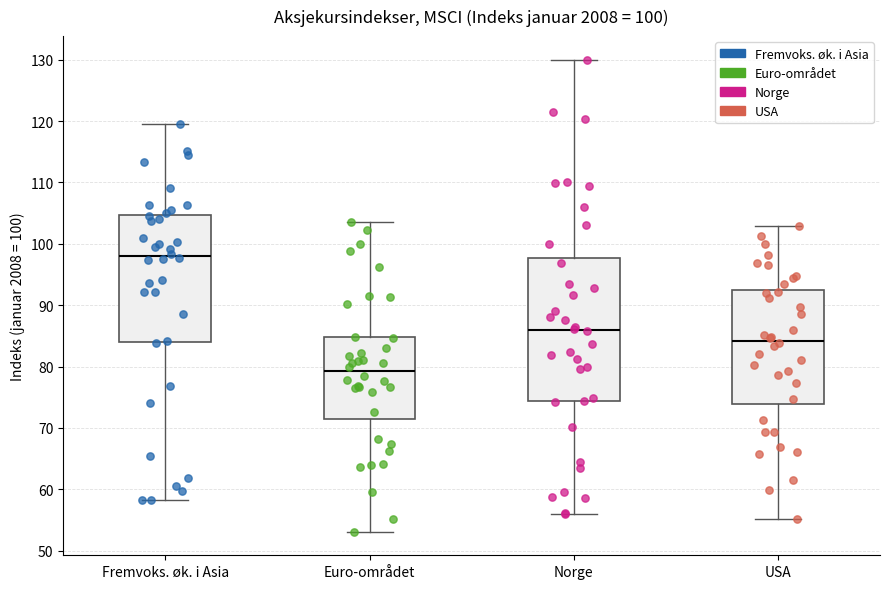

Which box is the tallest, from its lower edge to its upper edge?

Norge